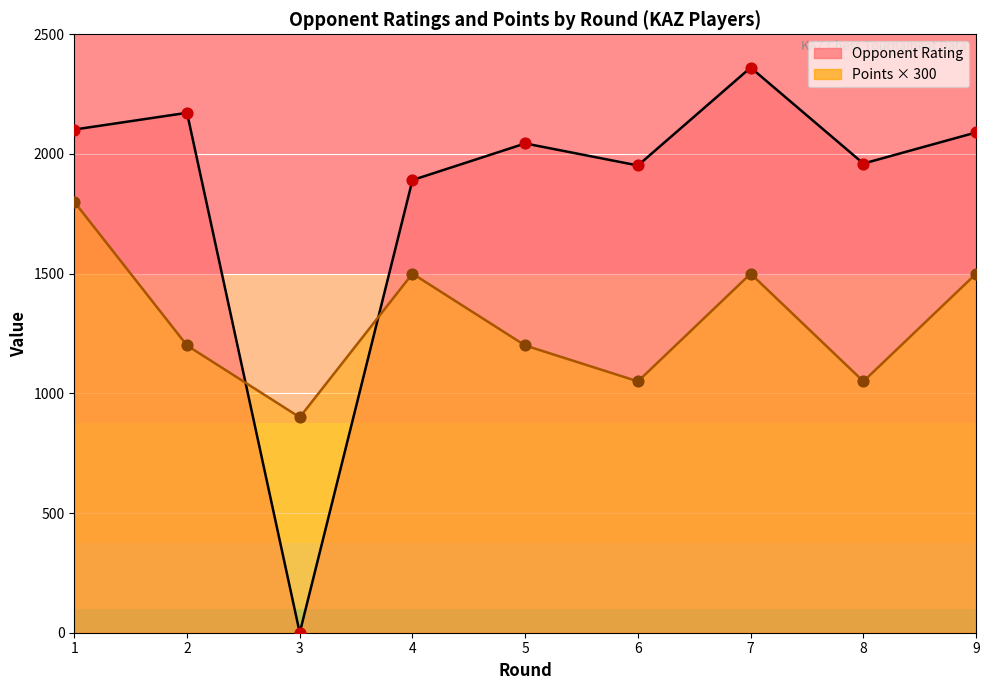

Which series reaches the minimum Y coordinate?

Opponent Rating